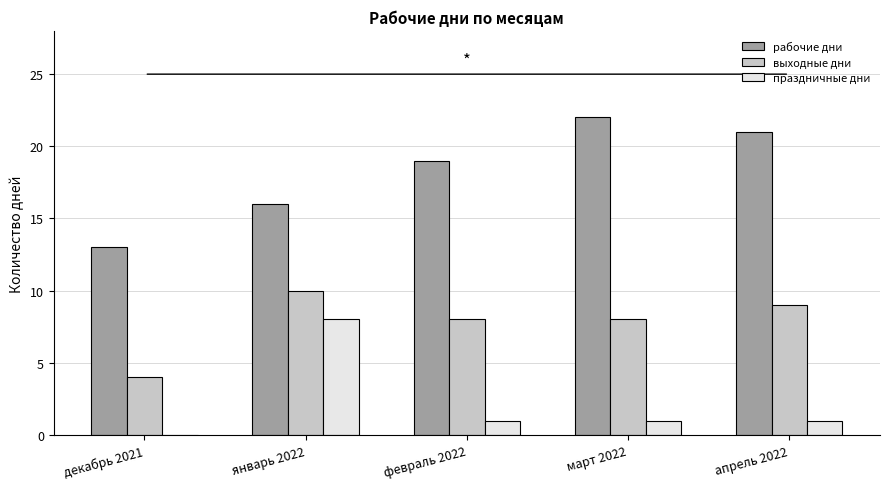

Where is рабочие дни nearest to the value 17?

январь 2022